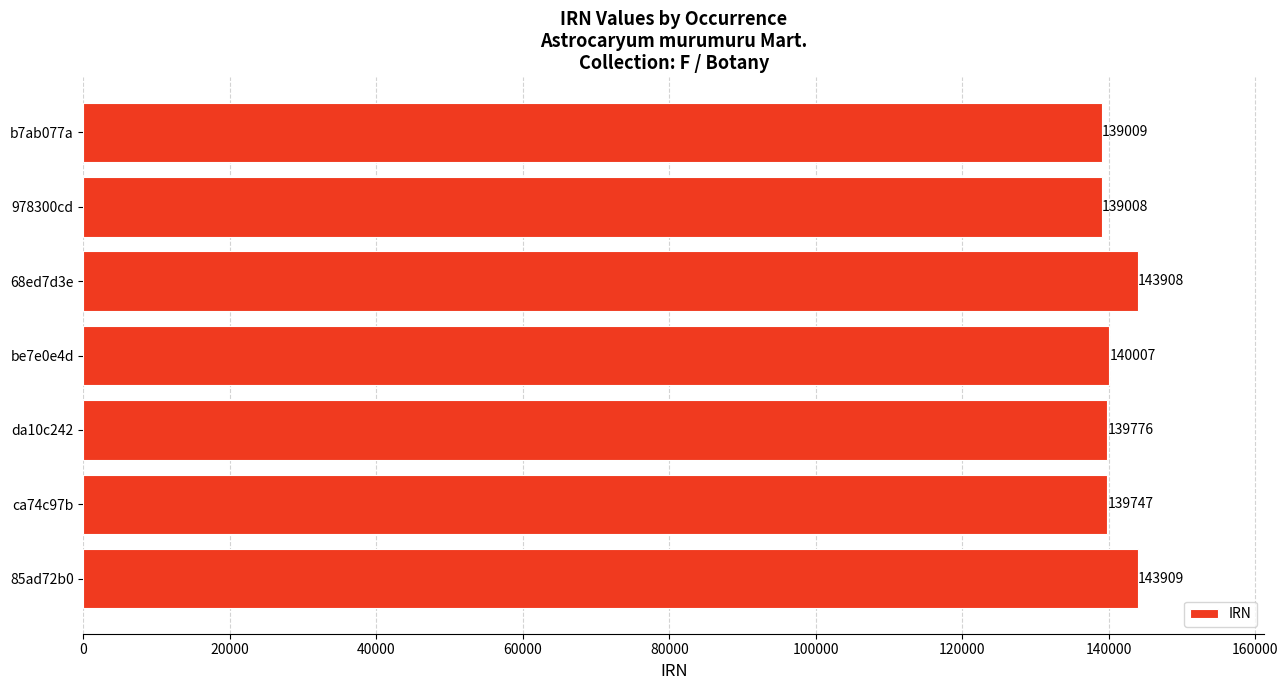

What is the ratio of the value at b7ab077a to the value at be7e0e4d?

1.0